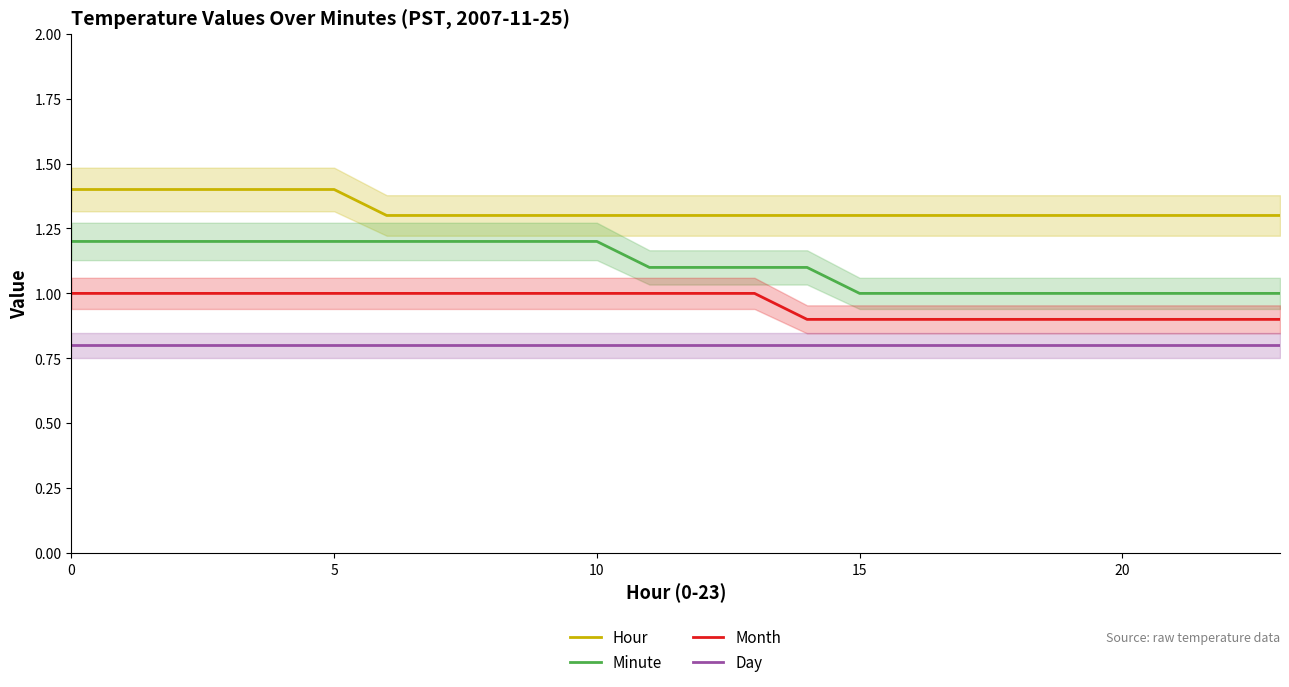

What is the spread (max minus min) of values at 13?

0.5